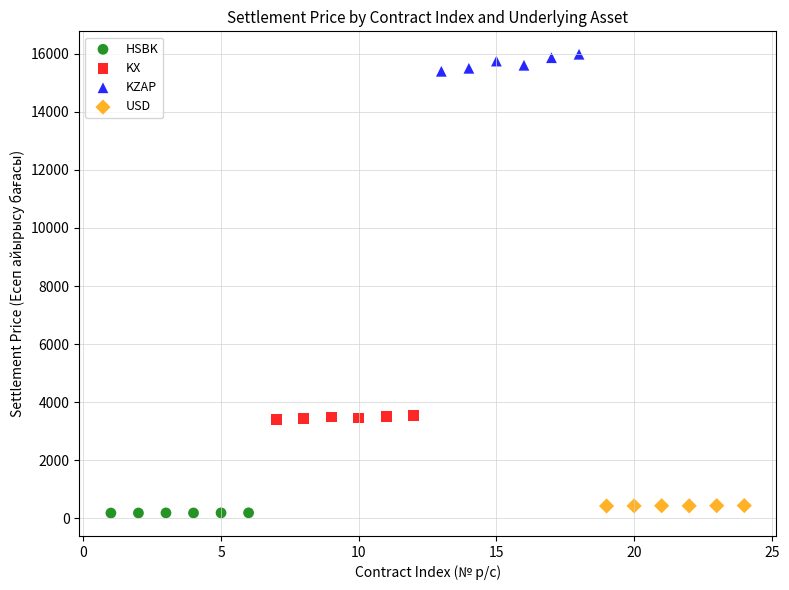

Which series contains the lowest Y value?

HSBK